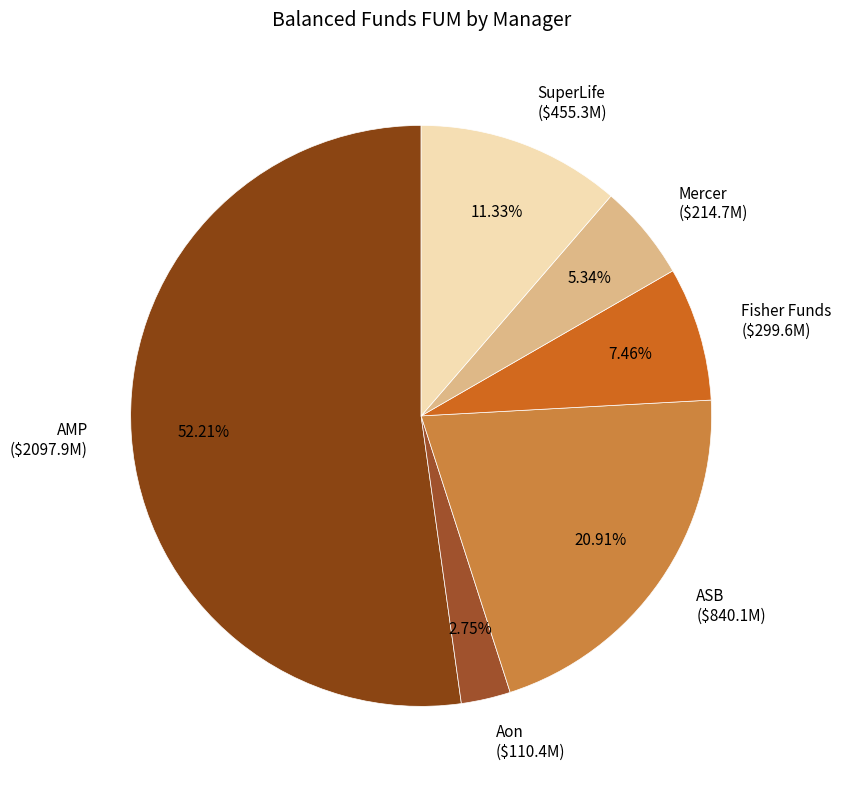

What is the ratio of the value at ASB to the value at AMP?

0.4